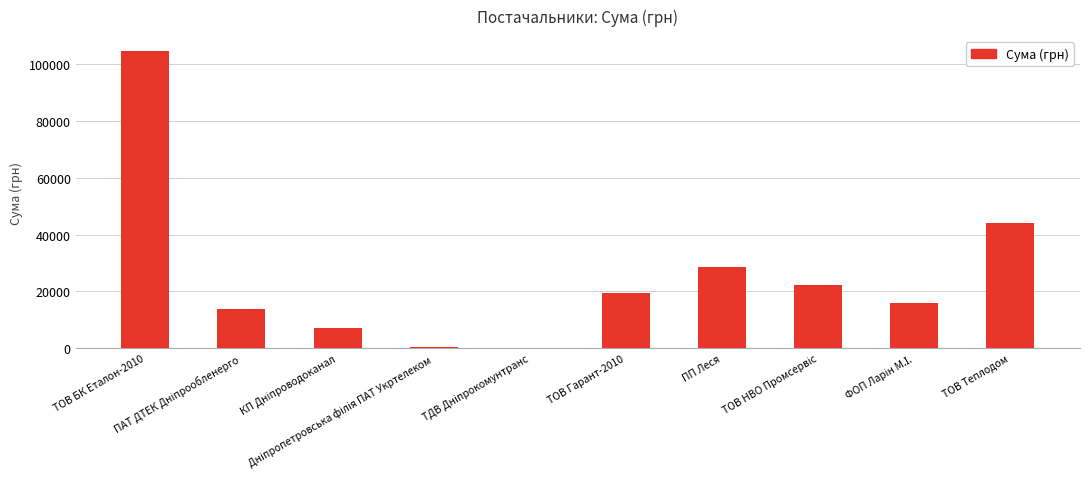

What is the maximum value shown in the chart?

104400.0